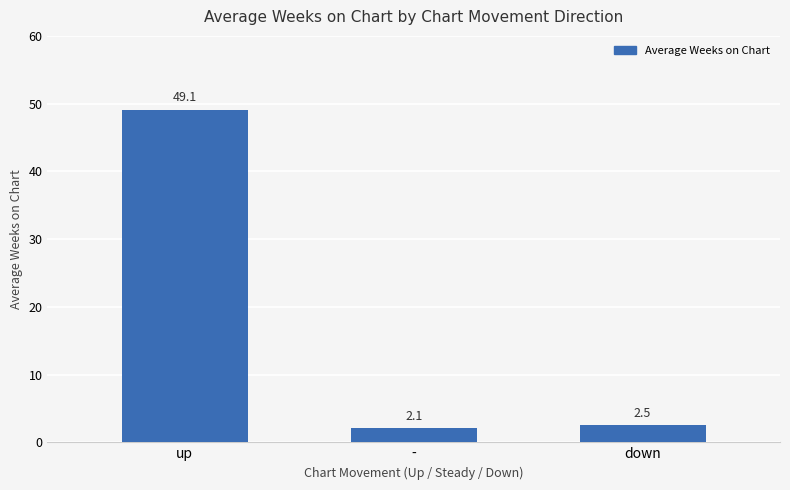

What is the ratio of the value at - to the value at down?

0.8